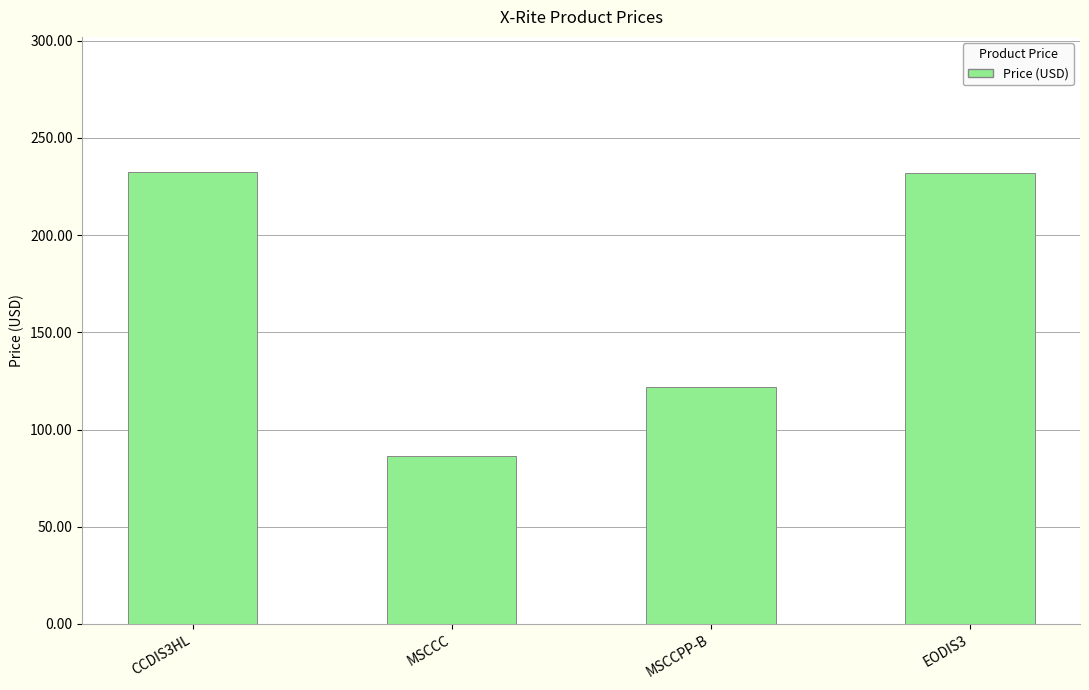

What is the average value?

168.1